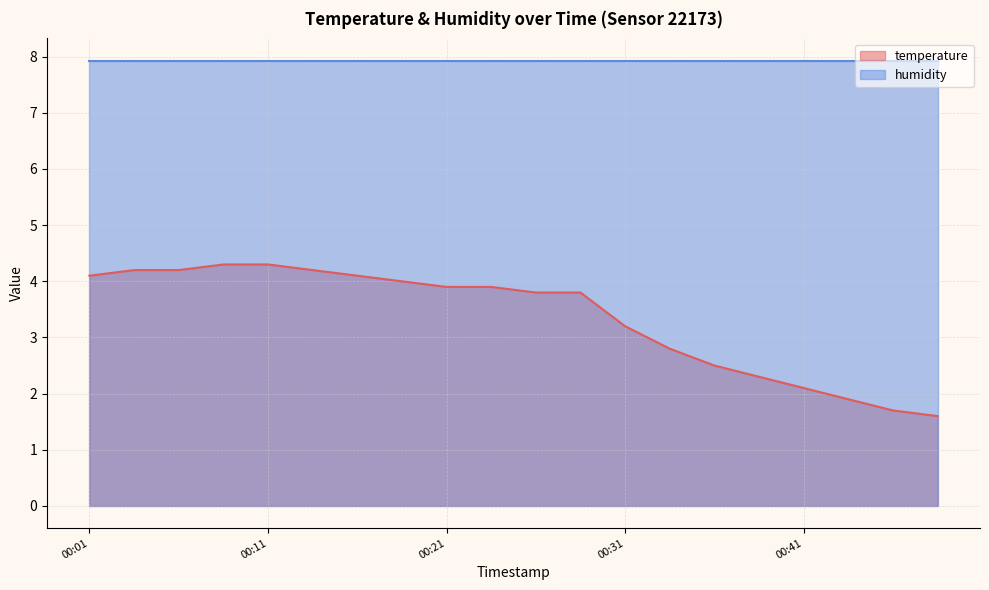

Rank the series by their maximum value, from lowest to highest.

temperature, humidity